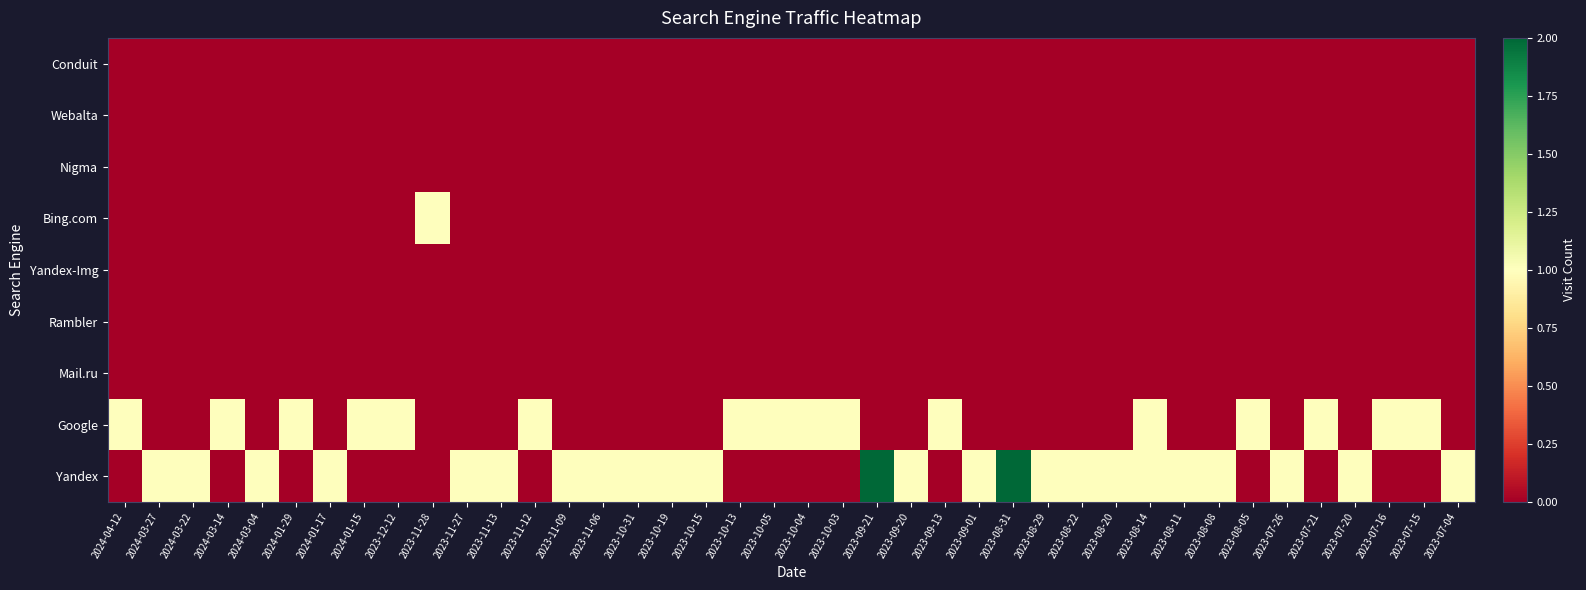

Which has a higher value, 2023-07-16 or 2023-11-28?

2023-07-16